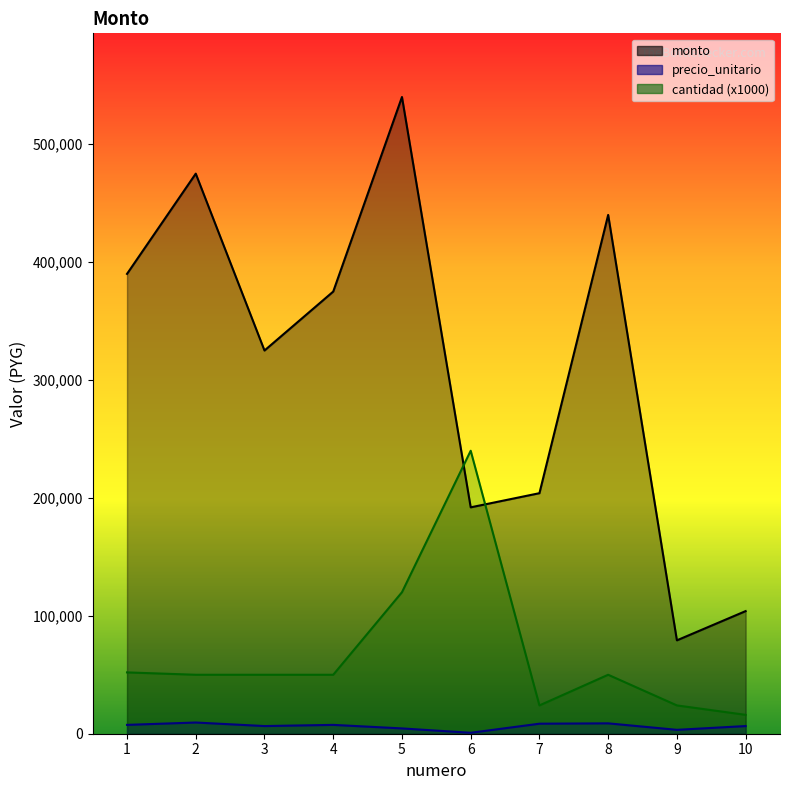

What is the value of the monto point at the 6th from the left?

192000